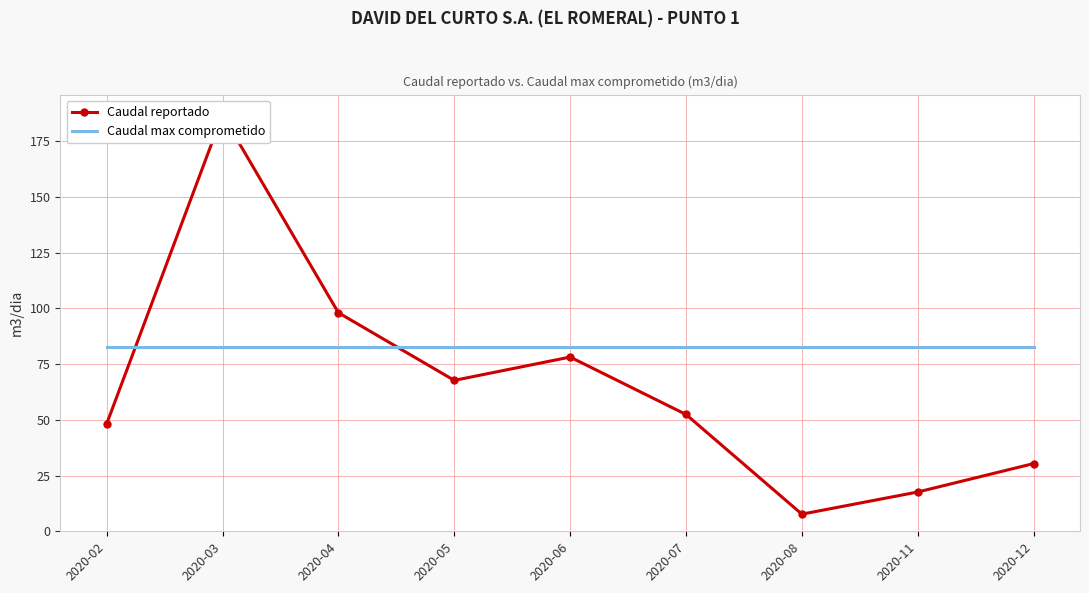

Which series has the widest spread of values?

Caudal reportado